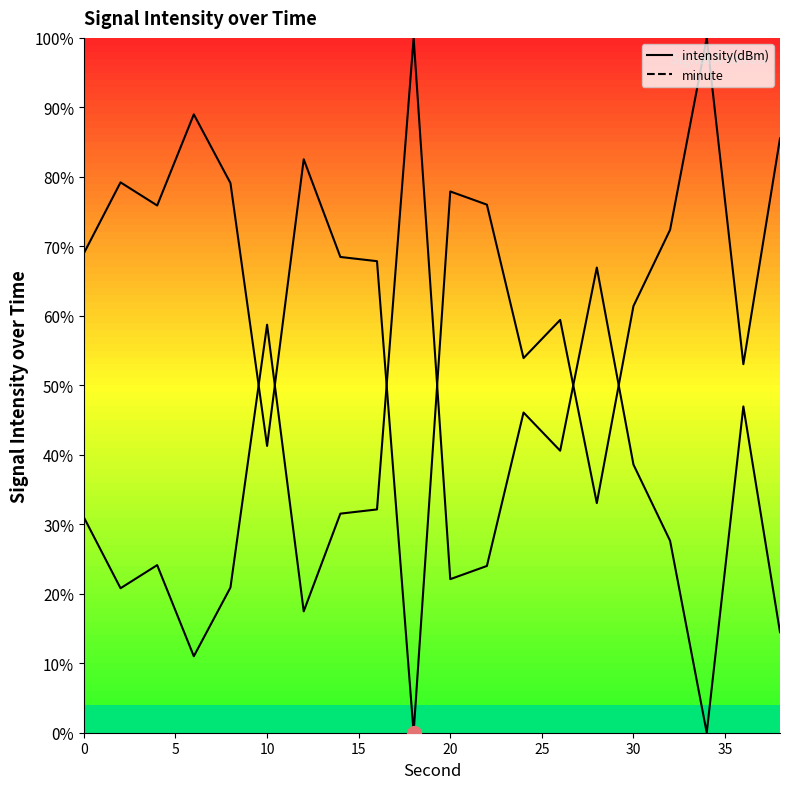

What is the highest value of the minute series?

100.0